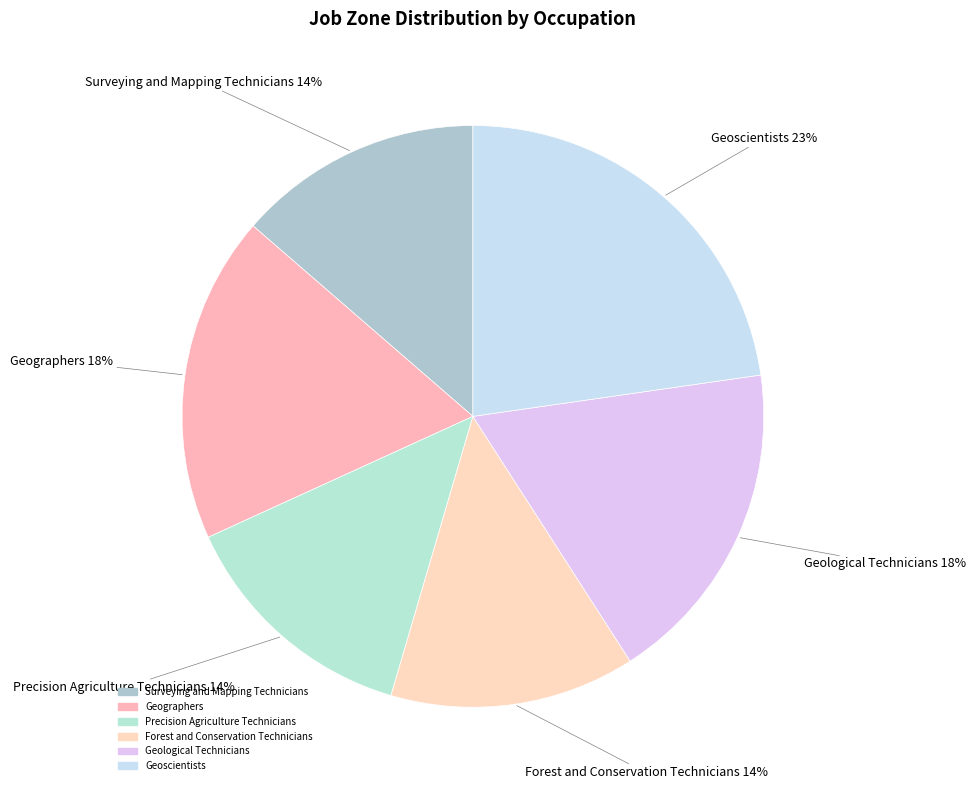

What is the largest slice in the pie chart?

Geoscientists